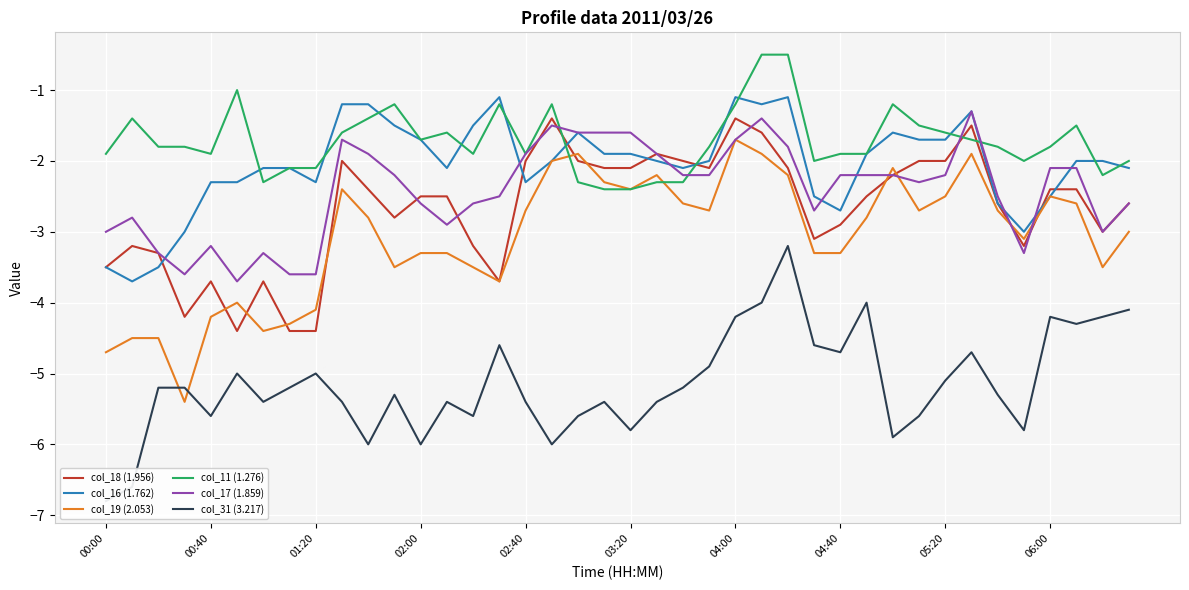

The value of col_18 (1.956) at 04:00 is -1.4. True or false?

True